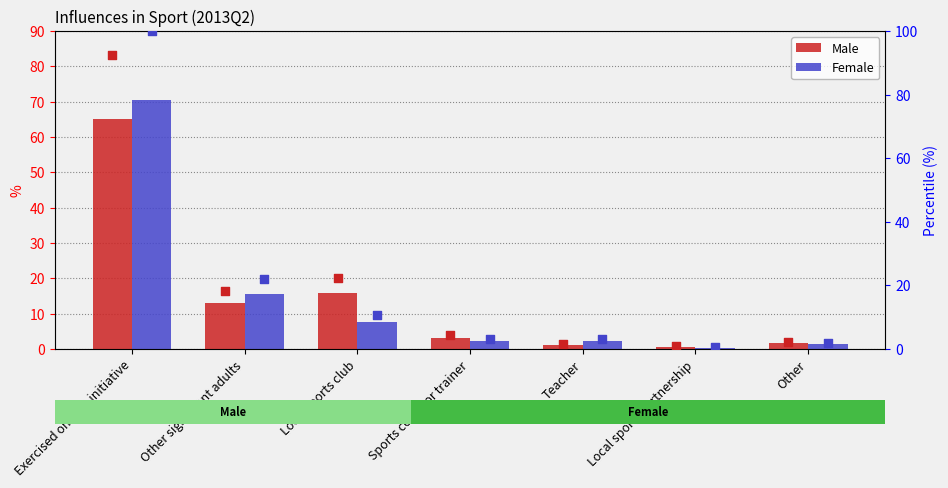

Which series has the widest spread of Y values?

Female pct rank